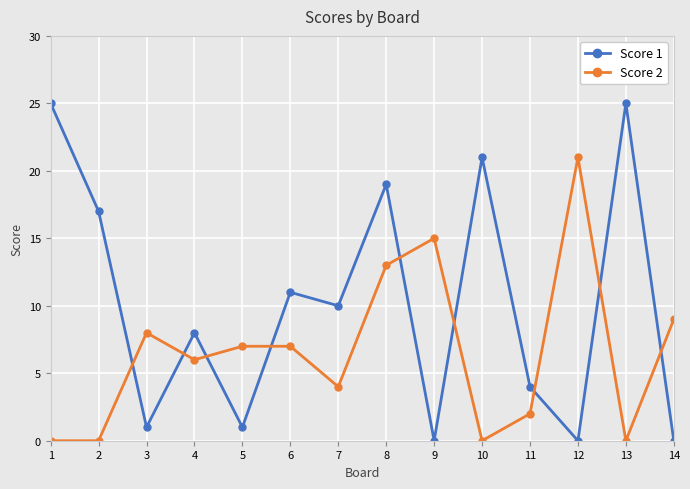

Reading left to right, what are all the values shown in this chart?

Score 1: 25	17	1	8	1	11	10	19	0	21	4	0	25	0
Score 2: 0	0	8	6	7	7	4	13	15	0	2	21	0	9